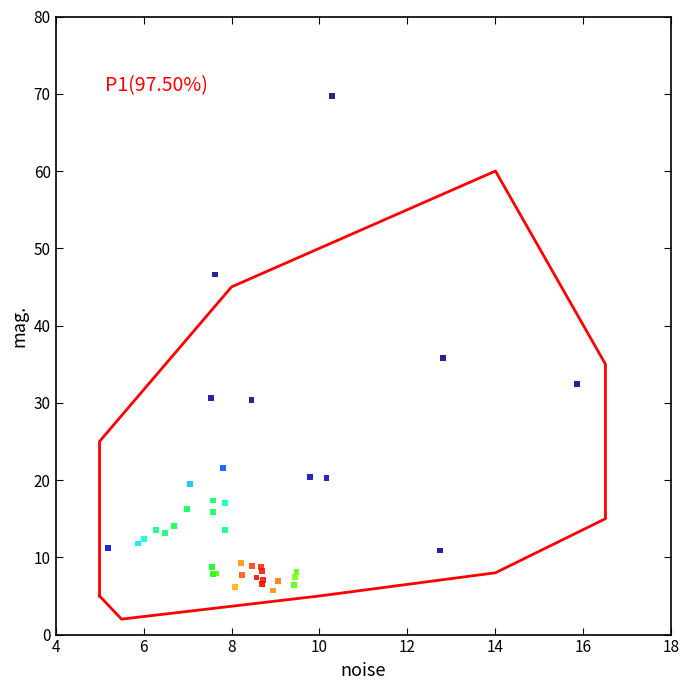

What Y value in the scatter plot is closest to 37?

35.8